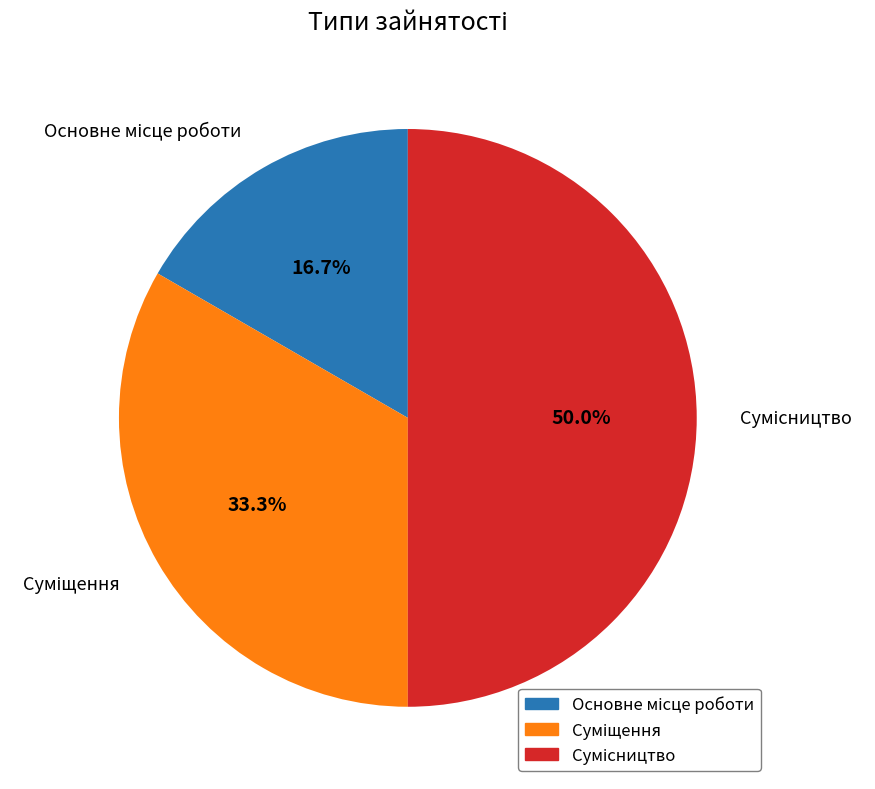

To the nearest percent, what is the combined percentage of Сумісництво and Основне місце роботи?

67%